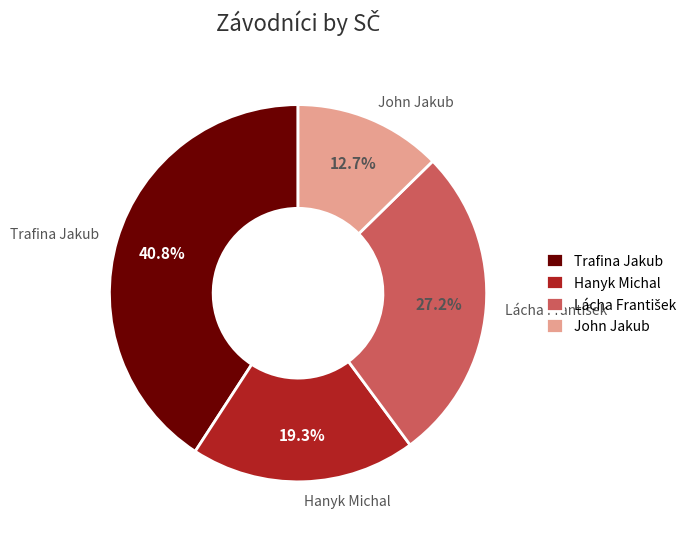

Between John Jakub and Hanyk Michal, which is larger?

Hanyk Michal